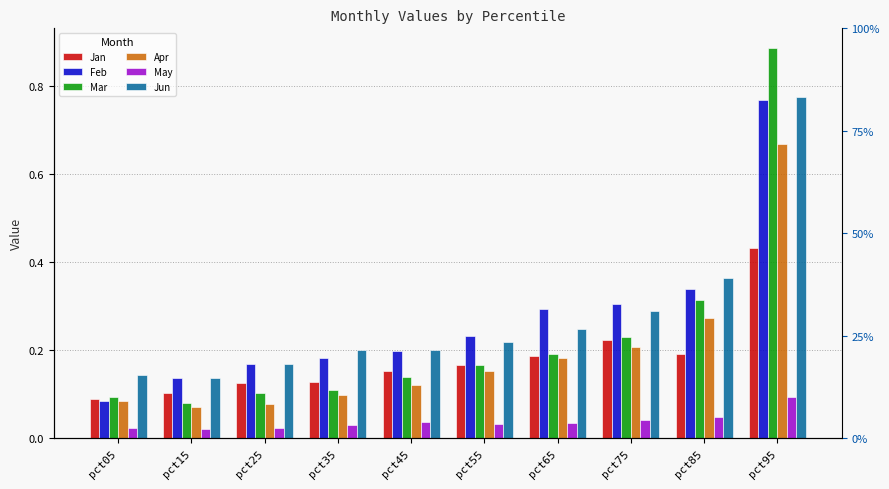

Is it true that Mar equals 0.0 at pct15?

False